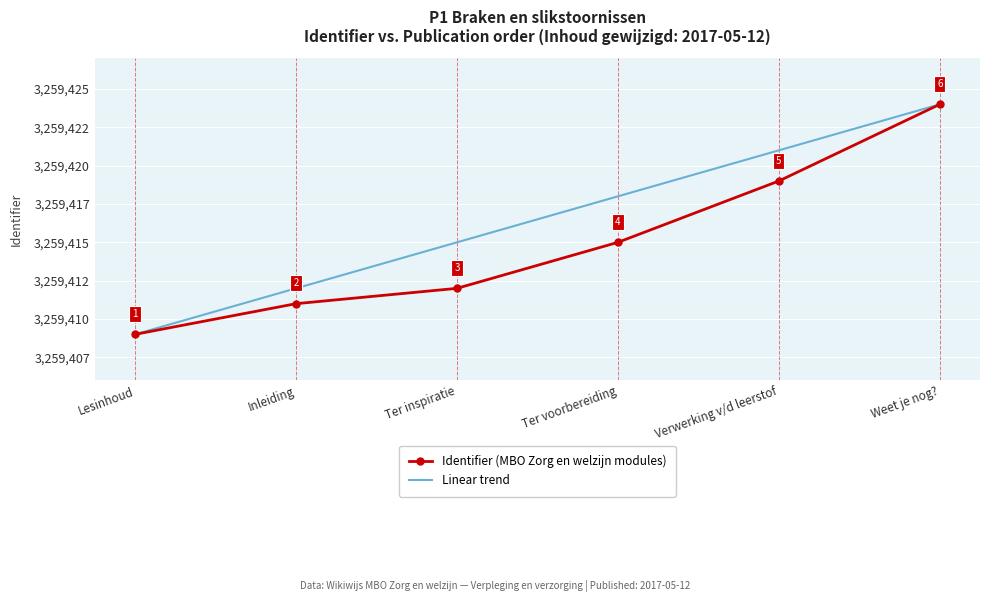

True or false: Linear trend and Identifier (MBO Zorg en welzijn modules) intersect in this chart.

False